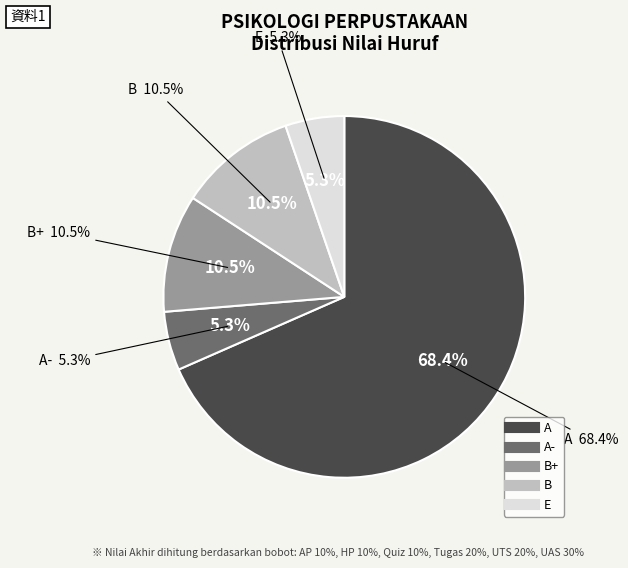

Is A the majority of the pie?

Yes